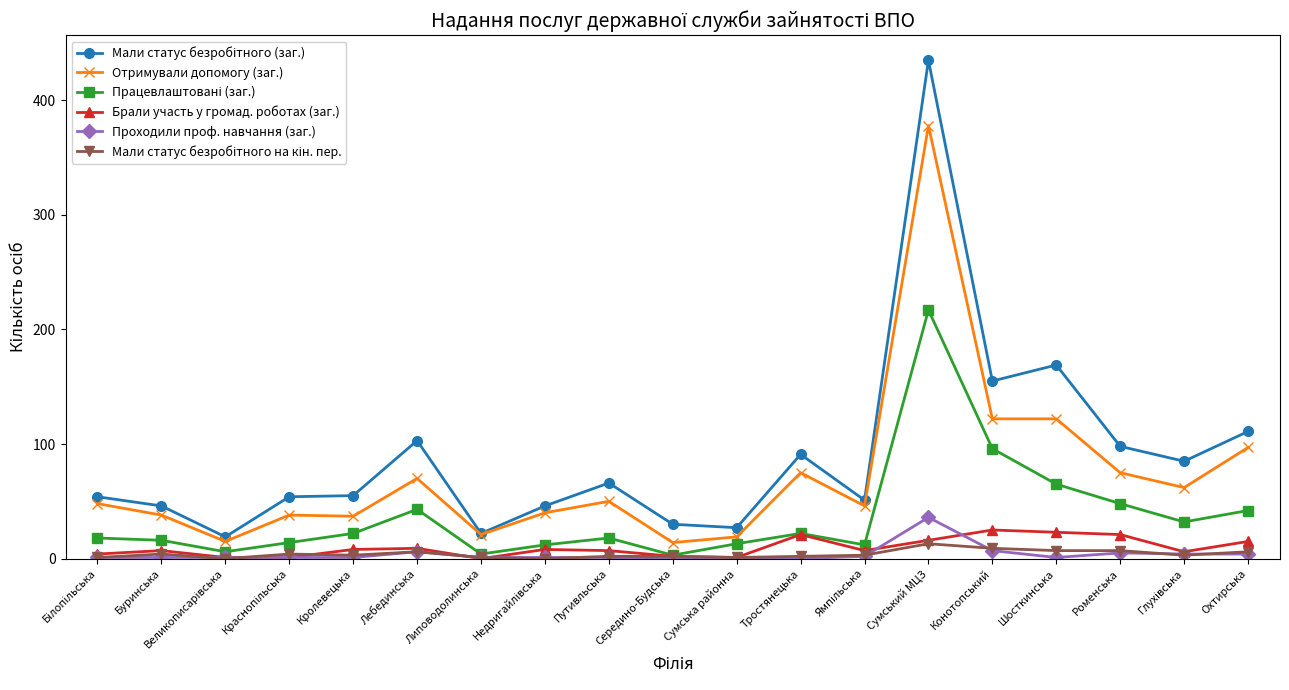

Count the number of data series in this chart.

6